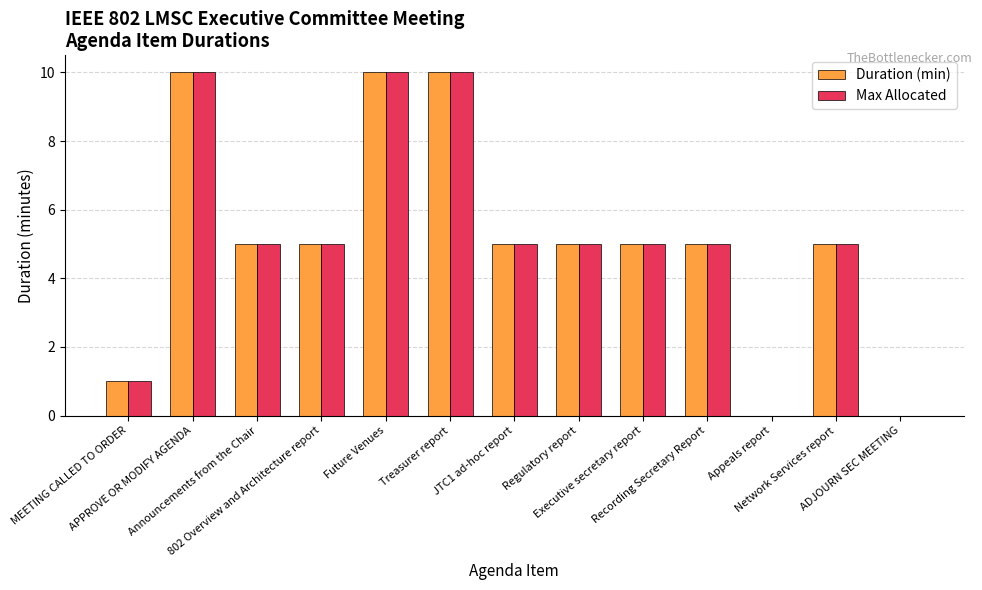

What is the maximum value for Max Allocated?

10